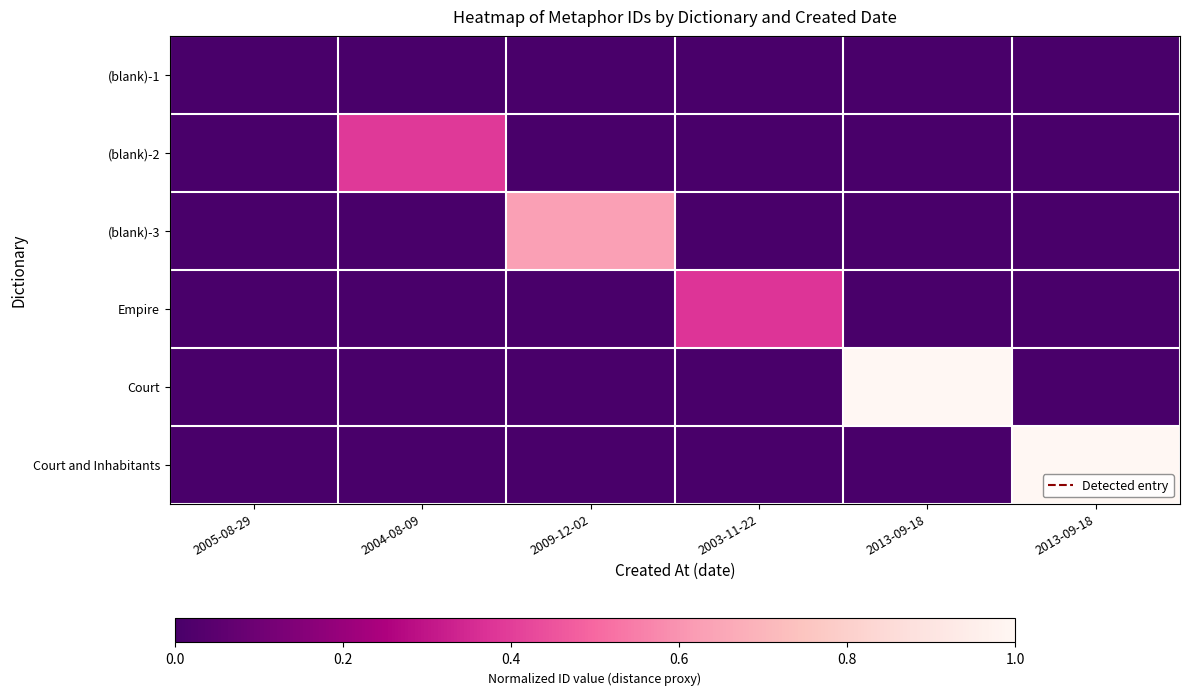

Which series has the largest range (max minus min)?

Court and Inhabitants